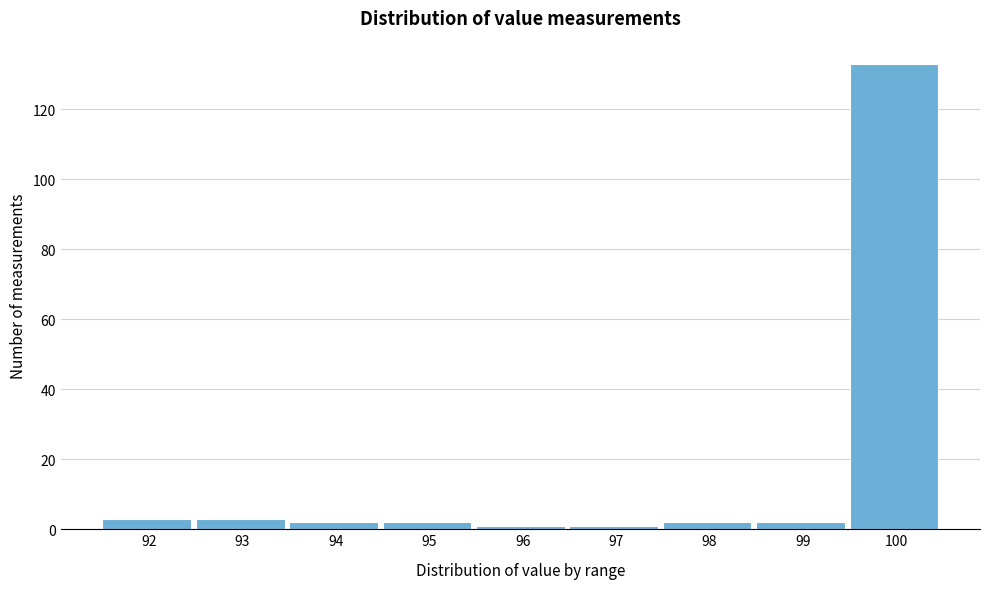

Reading left to right, extract all data points from this chart.

3	3	2	2	1	1	2	2	133